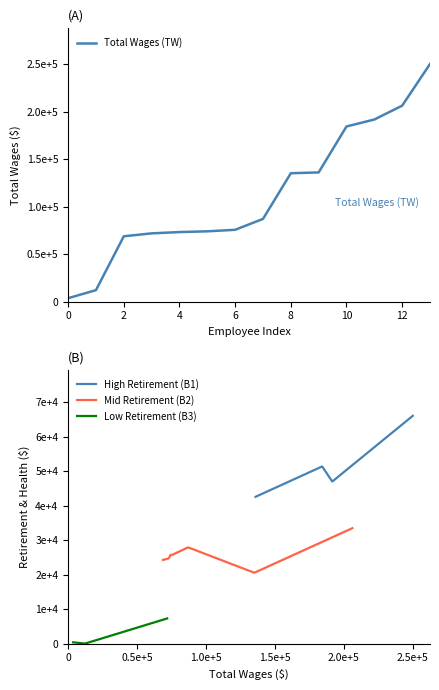

List the labels in order of value, largest first.

250004, 206166, 191602, 184285, 135966, 135077, 87032, 75602, 73989, 73205, 71849, 68779, 12156, 3654